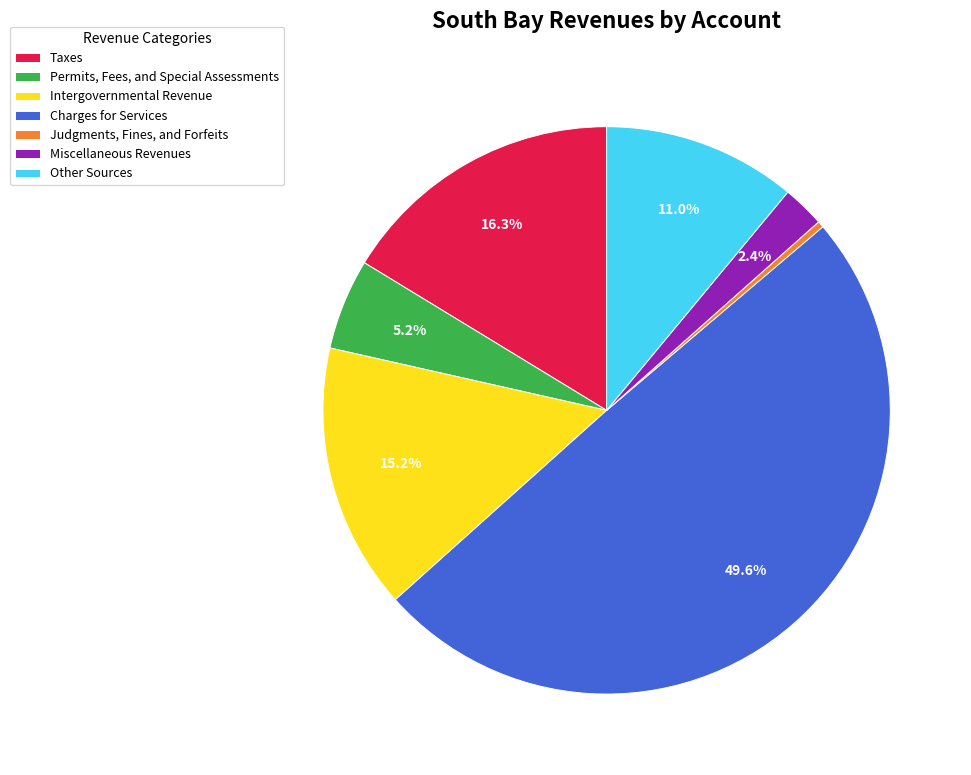

To the nearest percent, what is the average slice percentage?

14%